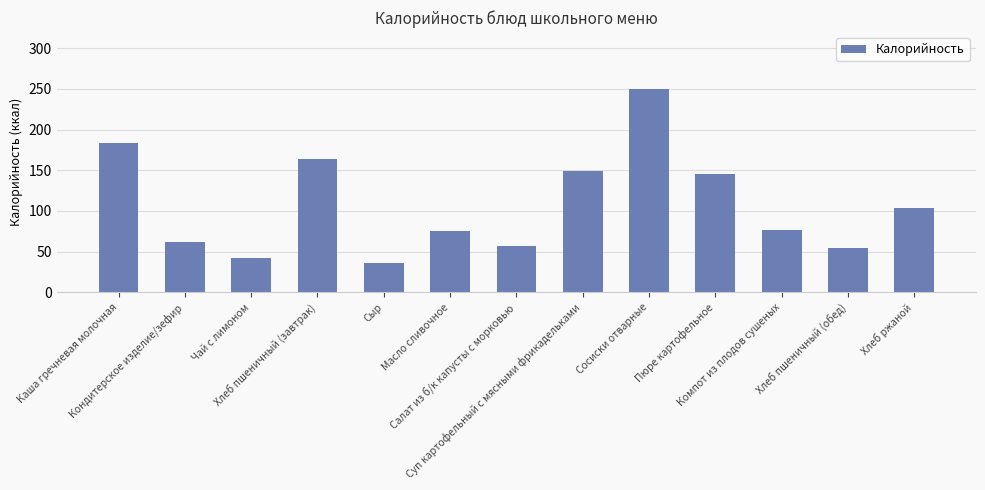

What is the maximum value shown in the chart?

250.0